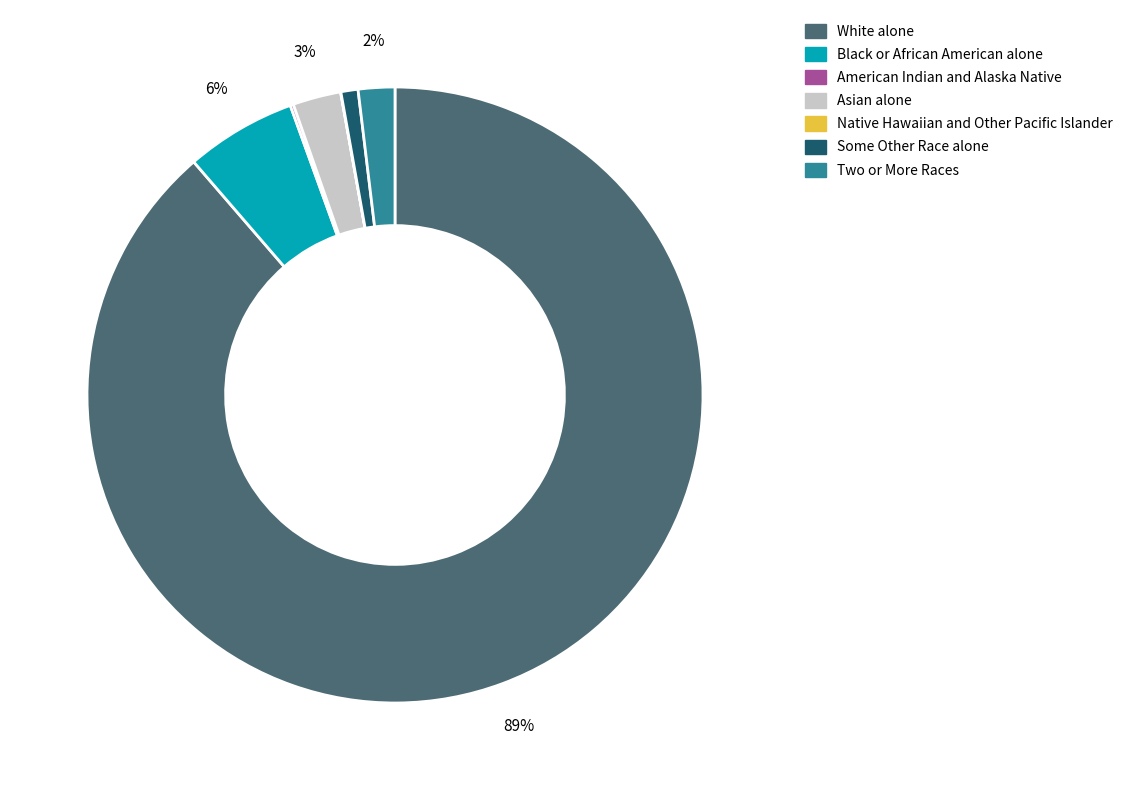

What is the largest slice in the pie chart?

White alone